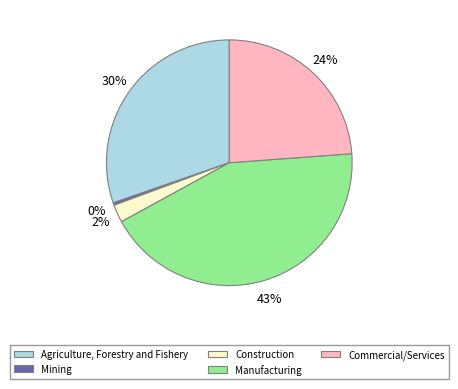

The Mining slice represents 7% of the pie. True or false?

False